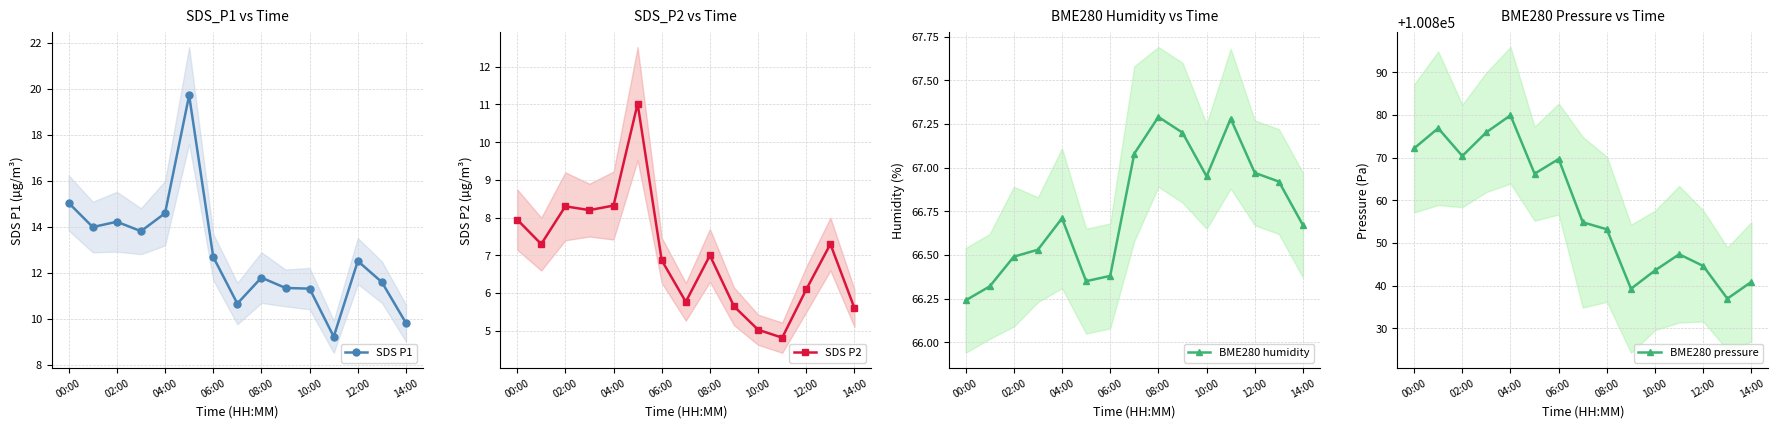

What is the greatest value displayed?

100879.9